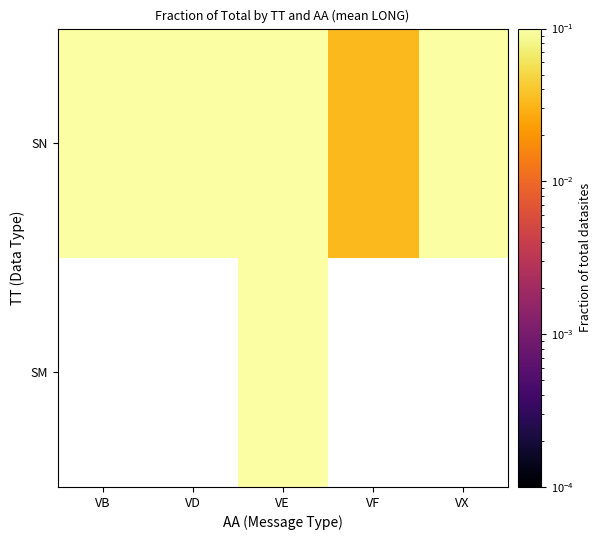

List the series in order of their peak value, highest first.

SM, SN